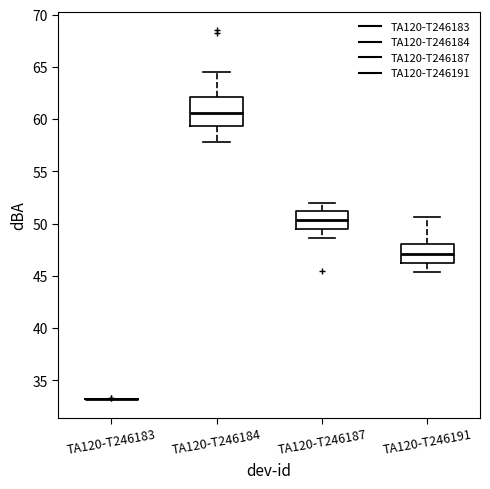

Reading left to right, transcribe this box plot: for each box, give where its median line is, the range the box spans, and where its two whiskers end, as read against the y-axis. The values are not printed on the chart, so give them approximately, as read against the axis.

TA120-T246183: box collapsed to a line at 33.0, whiskers 33.0 to 33.0
TA120-T246184: median 60.5, box 59.5 to 62.0, whiskers 58.0 to 64.5
TA120-T246187: median 50.5, box 49.5 to 51.0, whiskers 48.5 to 52.0
TA120-T246191: median 47.0, box 46.5 to 48.0, whiskers 45.5 to 50.5